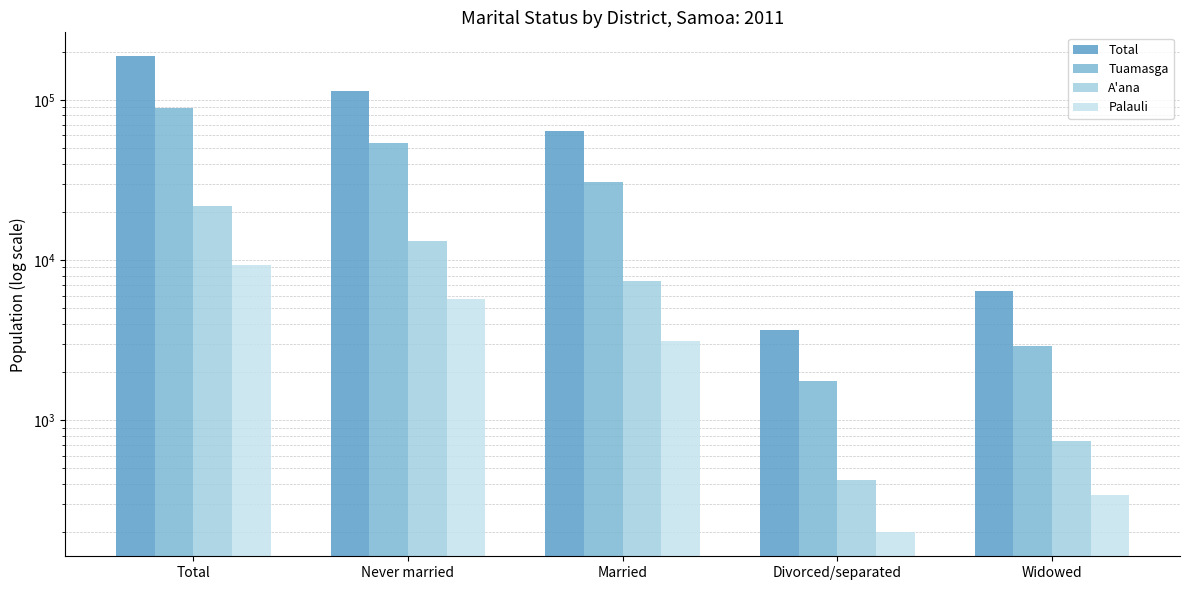

Reading left to right, list all the values displayed in this chart.

Total: Total=187810	Never married=113468	Married=64311	Divorced/separated=3644	Widowed=6387
Tuamasga: Total=89579	Never married=53991	Married=30934	Divorced/separated=1762	Widowed=2892
A'ana: Total=21768	Never married=13146	Married=7454	Divorced/separated=425	Widowed=743
Palauli: Total=9357	Never married=5682	Married=3136	Divorced/separated=199	Widowed=340